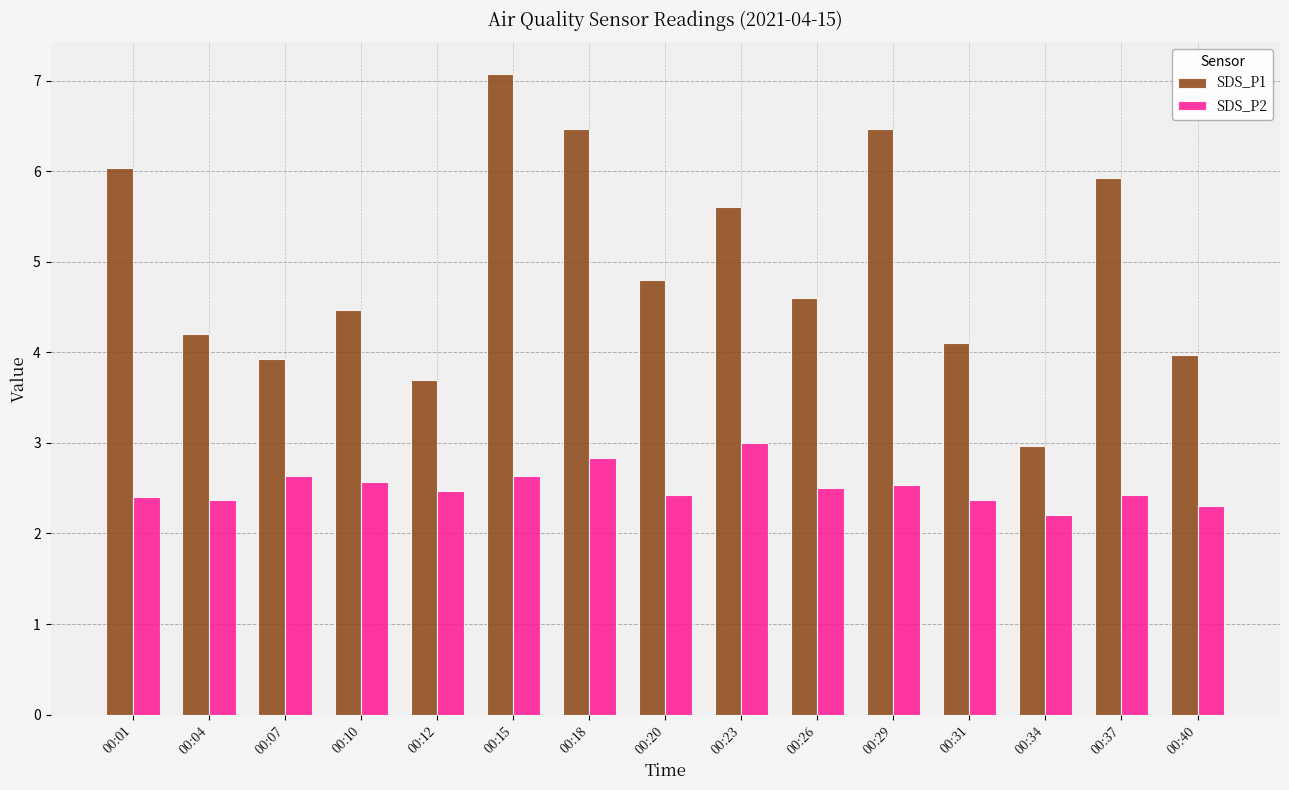

What is the minimum value shown in the chart?

2.2